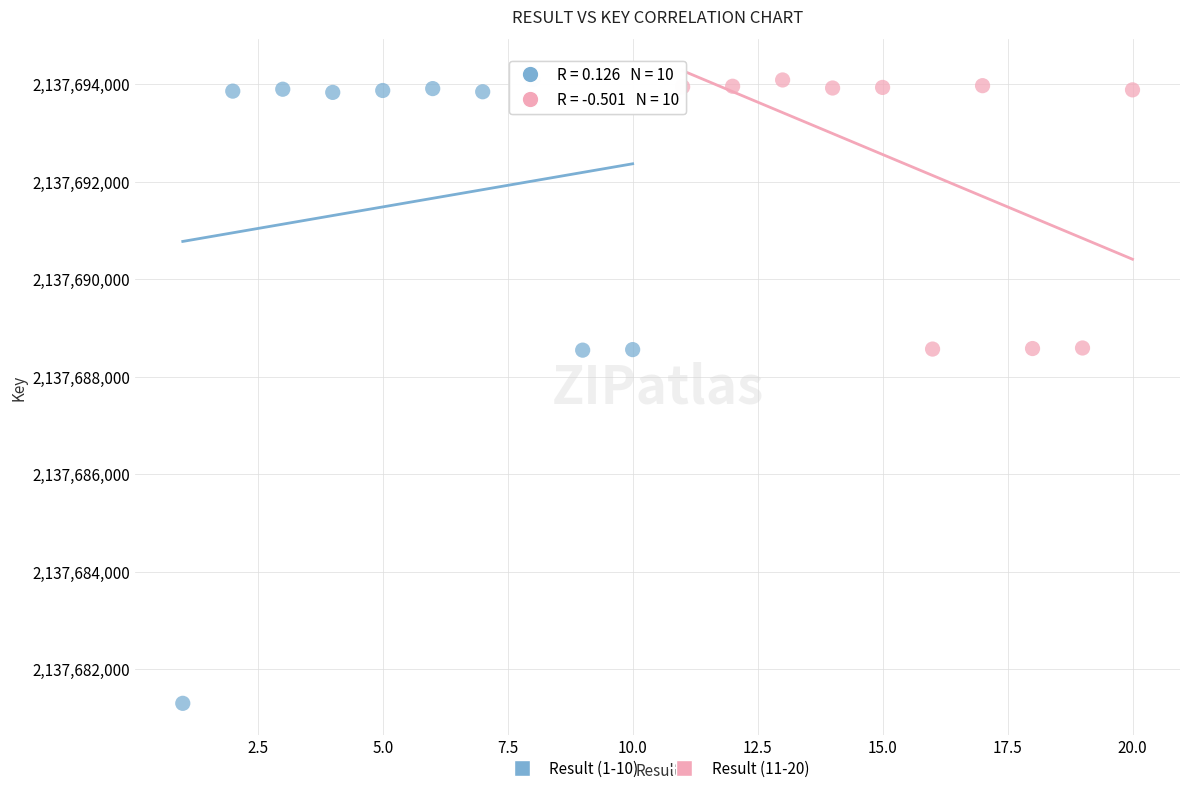

Which series has the widest spread of Y values?

Result (1-10)